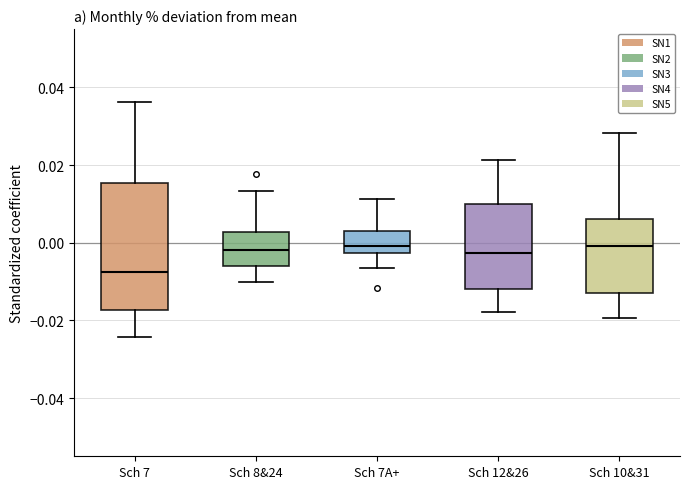

Reading left to right, transcribe this box plot: for each box, give where its median line is, the range the box spans, and where its two whiskers end, as read against the y-axis. The values are not printed on the chart, so give them approximately, as read against the axis.

Sch 7: median -0.008, box -0.018 to 0.016, whiskers -0.024 to 0.036
Sch 8&24: median -0.002, box -0.006 to 0.002, whiskers -0.010 to 0.014
Sch 7A+: median 0.000, box -0.002 to 0.004, whiskers -0.006 to 0.012
Sch 12&26: median -0.002, box -0.012 to 0.010, whiskers -0.018 to 0.022
Sch 10&31: median 0.000, box -0.012 to 0.006, whiskers -0.020 to 0.028